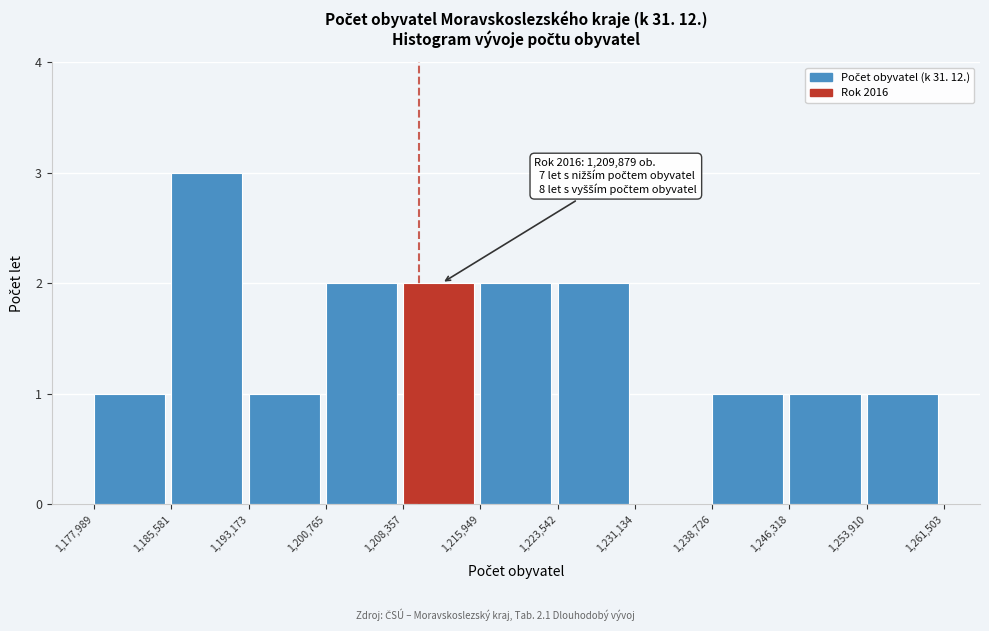

Over which range of the x-axis is the bar tallest?

1,185,581 to 1,193,173